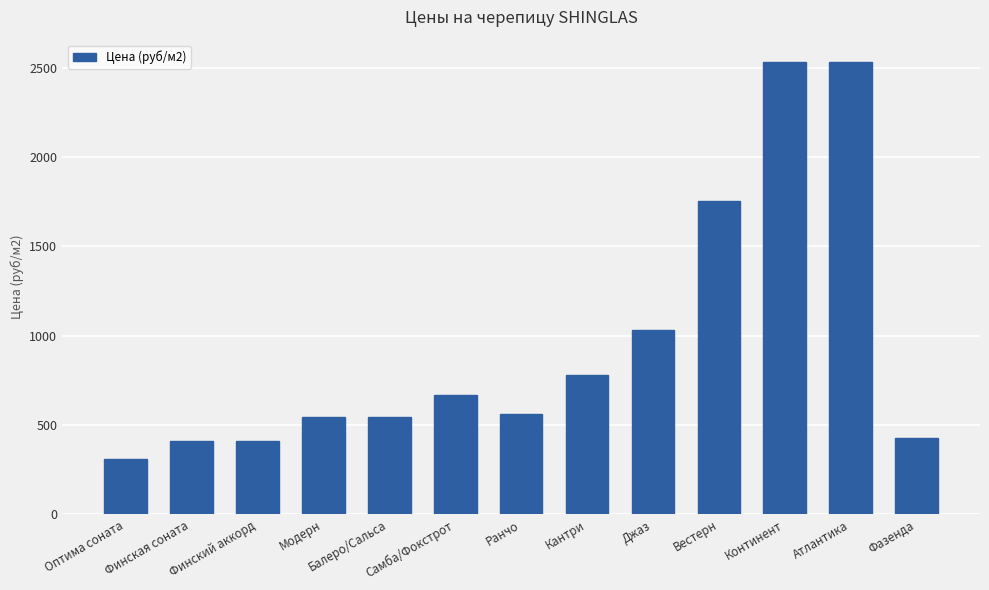

What is the minimum value shown in the chart?

308.7